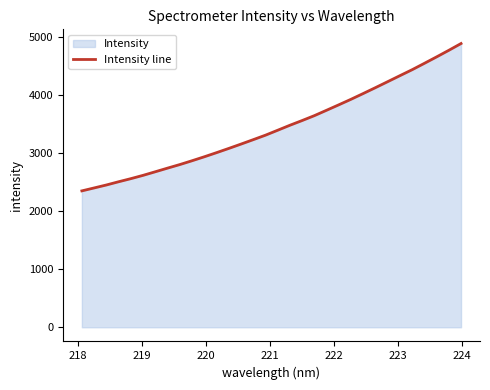

What is the minimum value shown in the chart?

2346.6